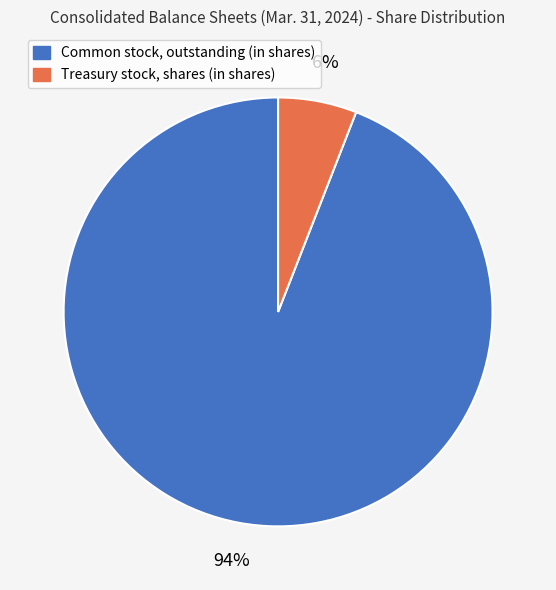

Which slice is the smallest?

Treasury stock, shares (in shares)